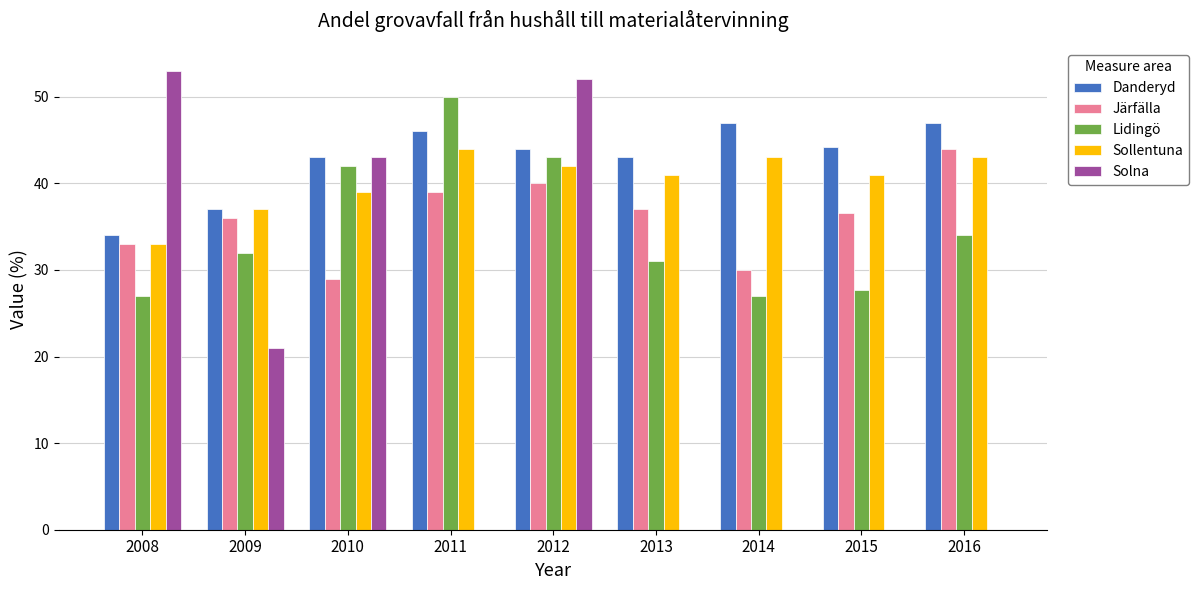

What is the sum of all Sollentuna values?

363.0